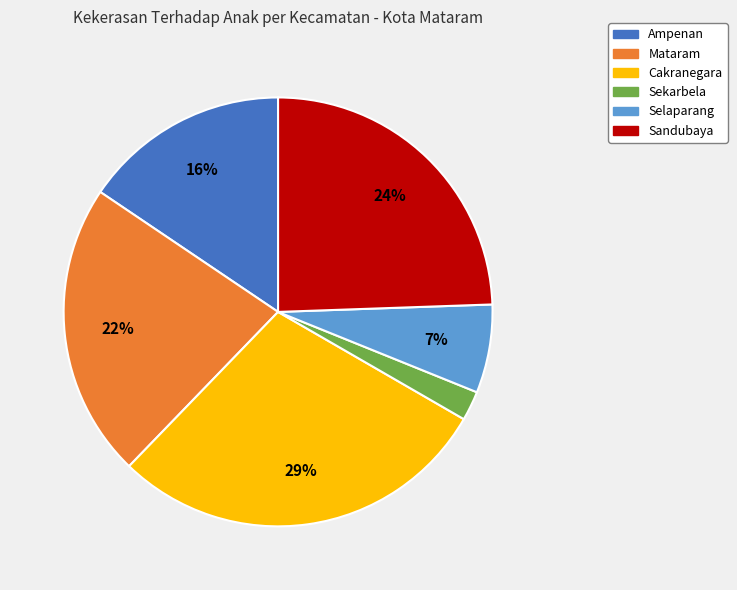

Between Ampenan and Mataram, which is larger?

Mataram